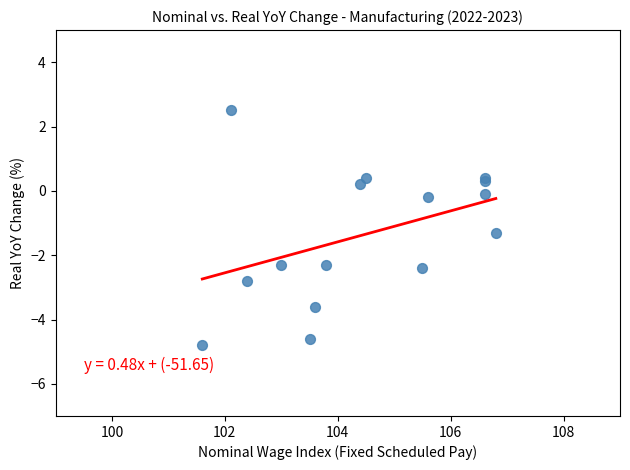

What Y value in the scatter plot is closest to -1?

-1.3